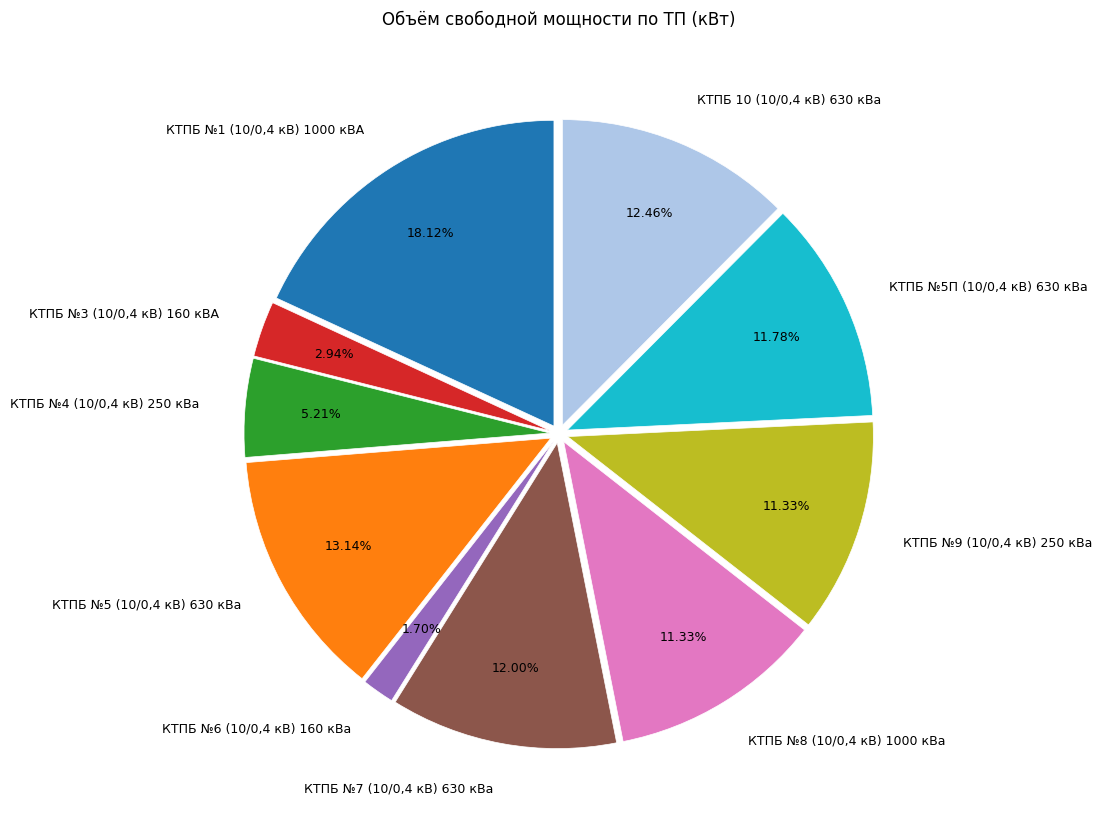

What is the ratio of the value at КТПБ №6 (10/0,4 кВ) 160 кВа to the value at КТПБ 10 (10/0,4 кВ) 630 кВа?

0.1